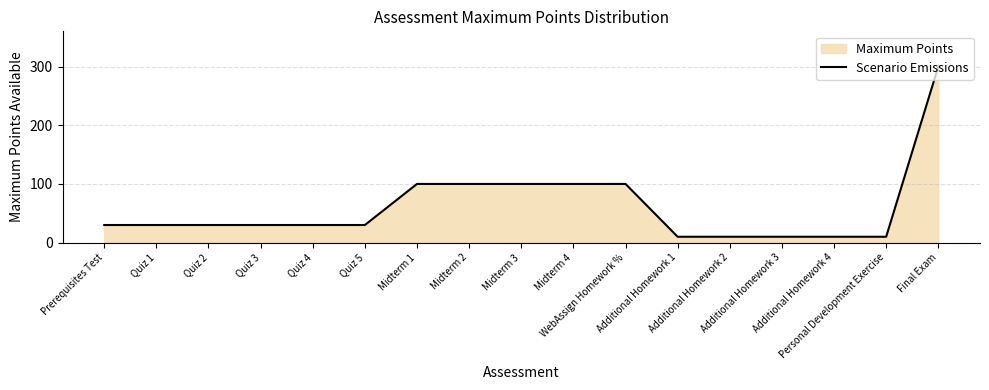

How many lines are shown in the chart?

1